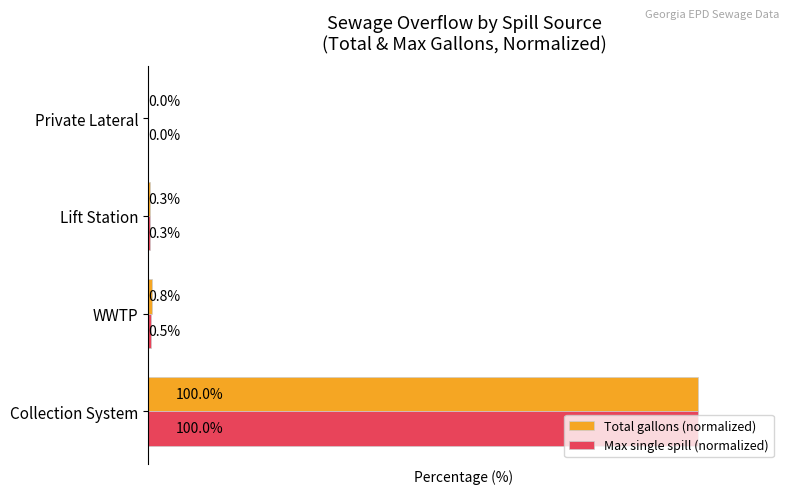

At which category does the chart reach its peak across all series?

Collection System